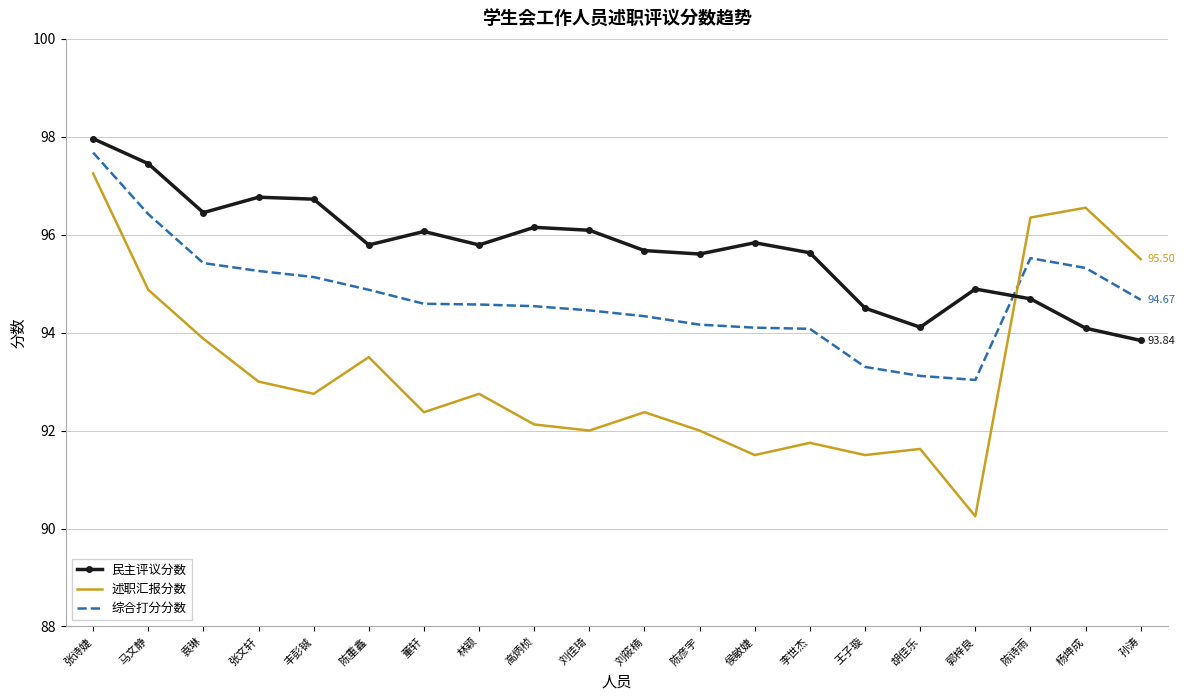

At which category does the chart reach its peak across all series?

张诗婕